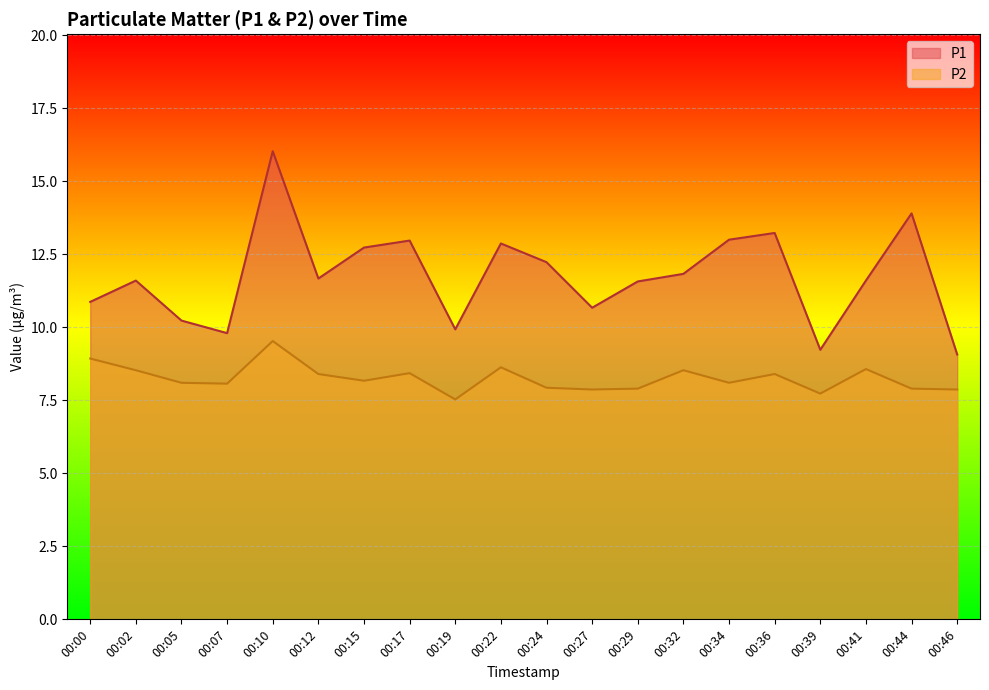

Rank the series by their average value, from lowest to highest.

P2, P1